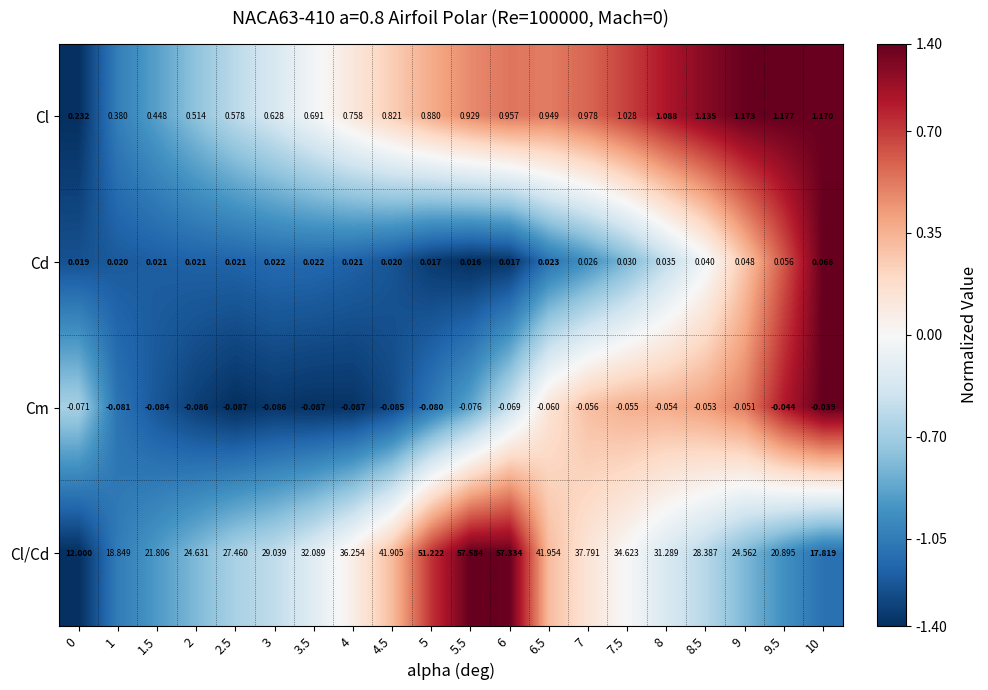

Is the value of Cl/Cd at 8.5 greater than the value of Cl at 2.5?

Yes